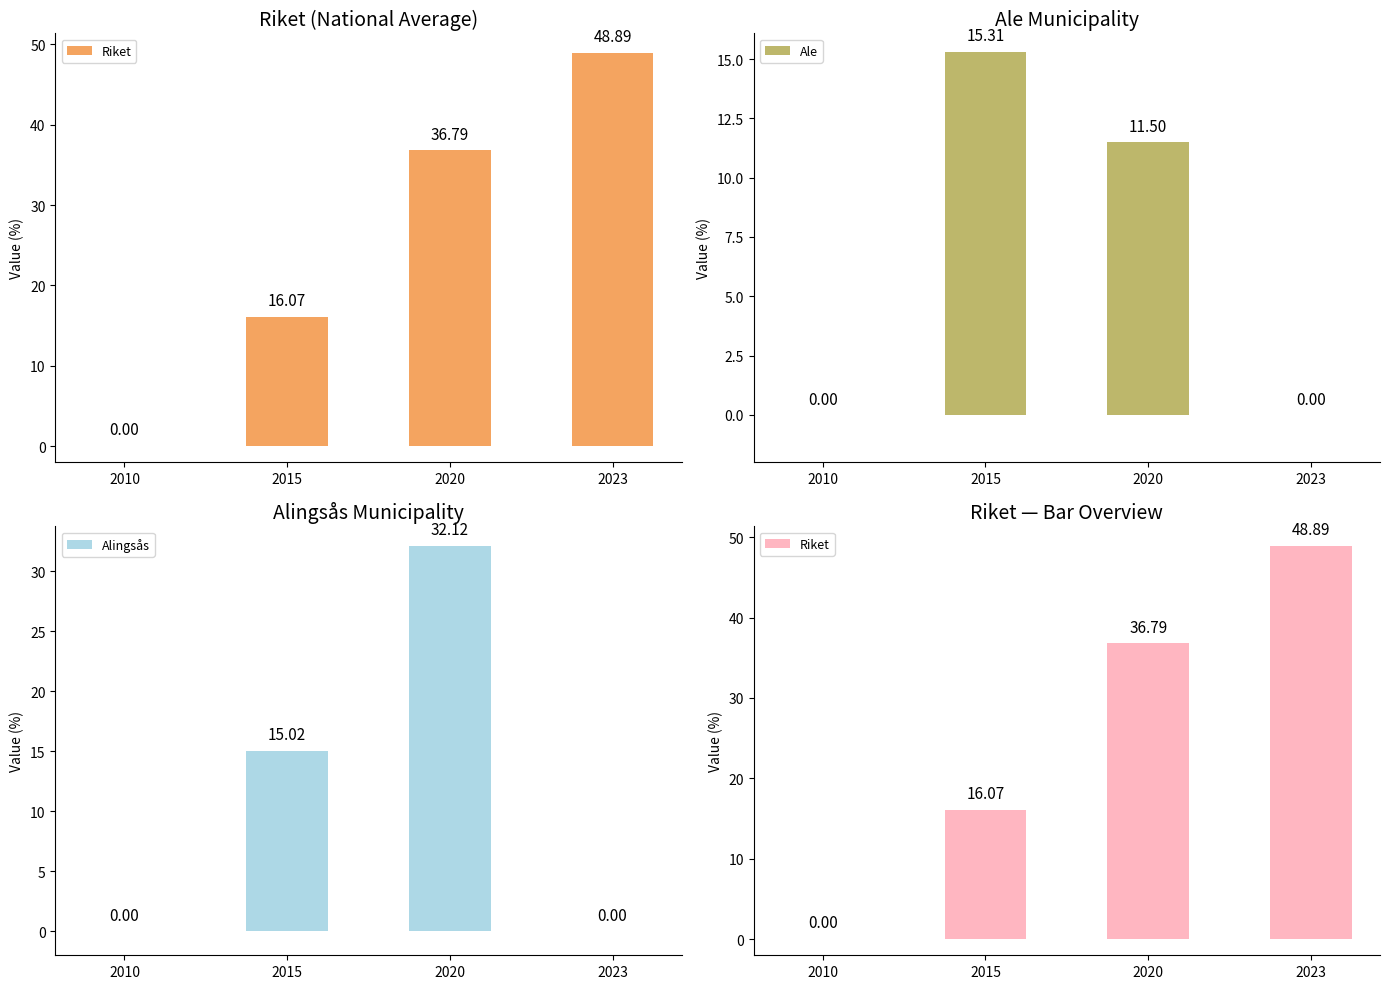

What is the total value across all series at 2023?

48.9